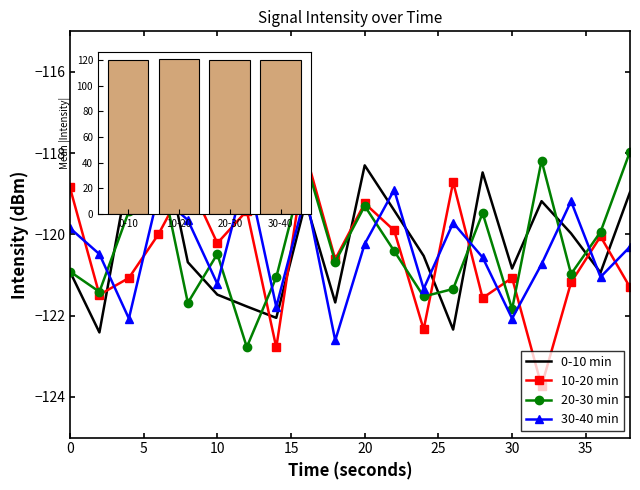

What is the highest value of the 10-20 min series?

-118.0